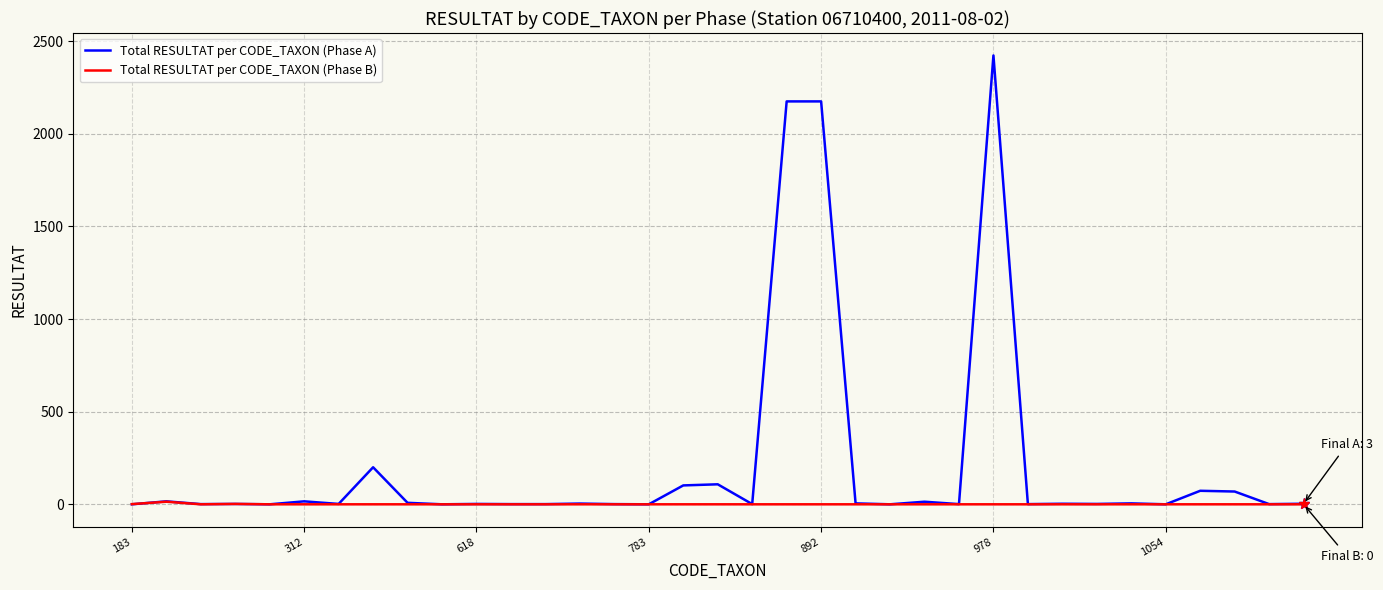

Which series has the largest total across all categories?

Total RESULTAT per CODE_TAXON (Phase A)